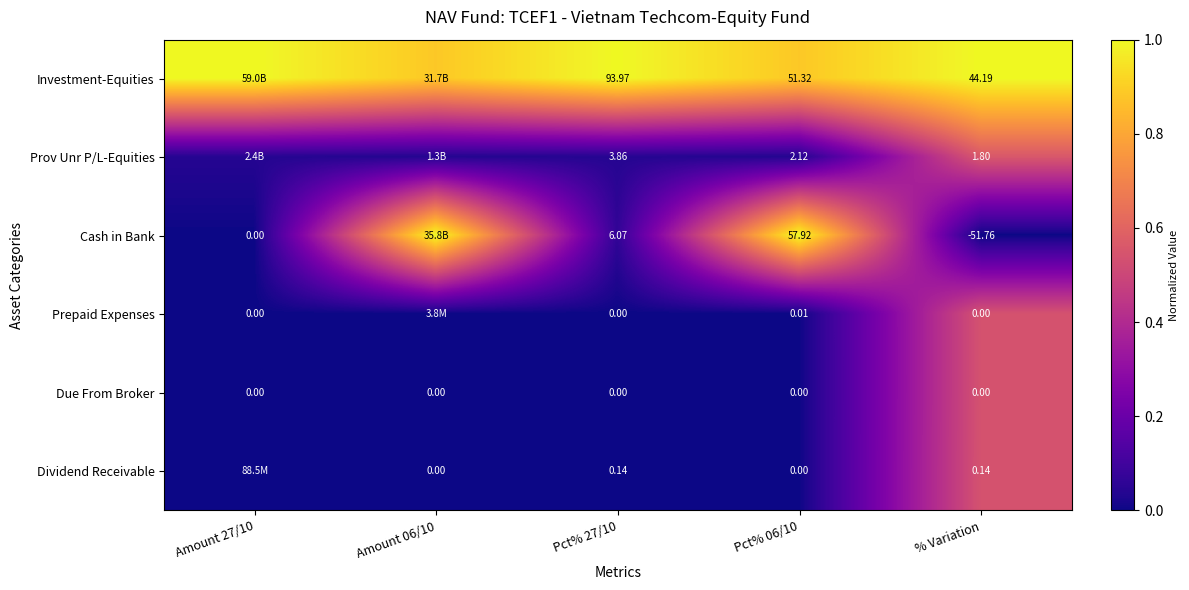

Is the value of Prov Unr P/L-Equities at % Variation greater than the value of Due From Broker at Pct% 27/10?

Yes